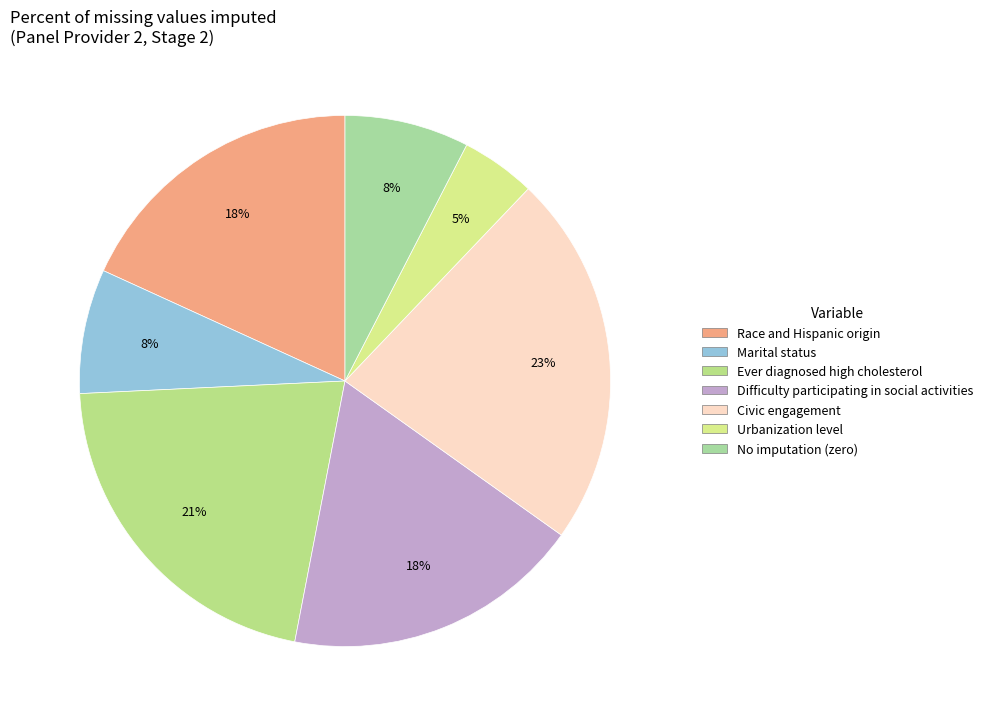

How many segments does this pie chart have?

7